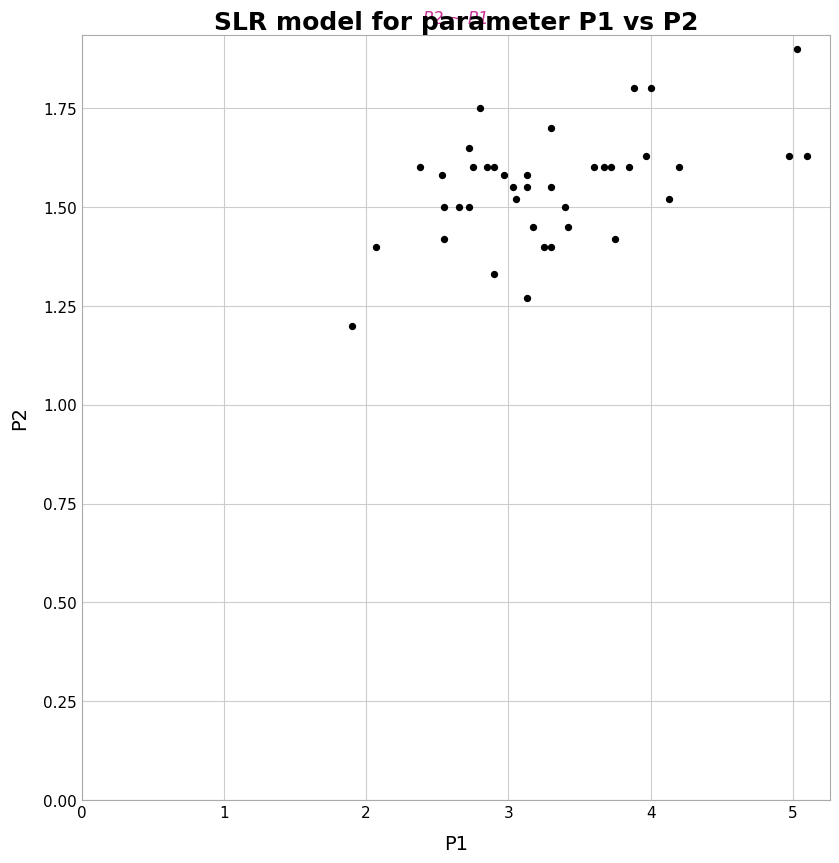

What Y value in the scatter plot is closest to 1?

1.2